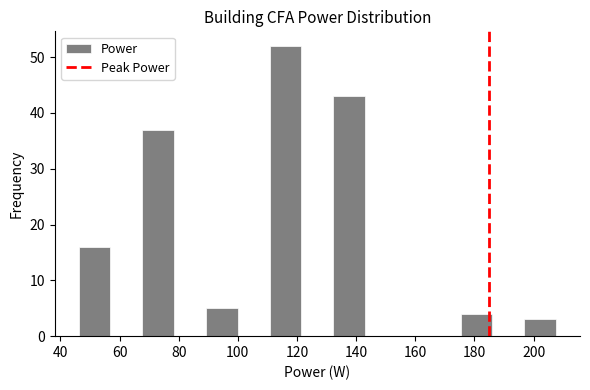

Over which range of the x-axis is the bar tallest?

110 to 122